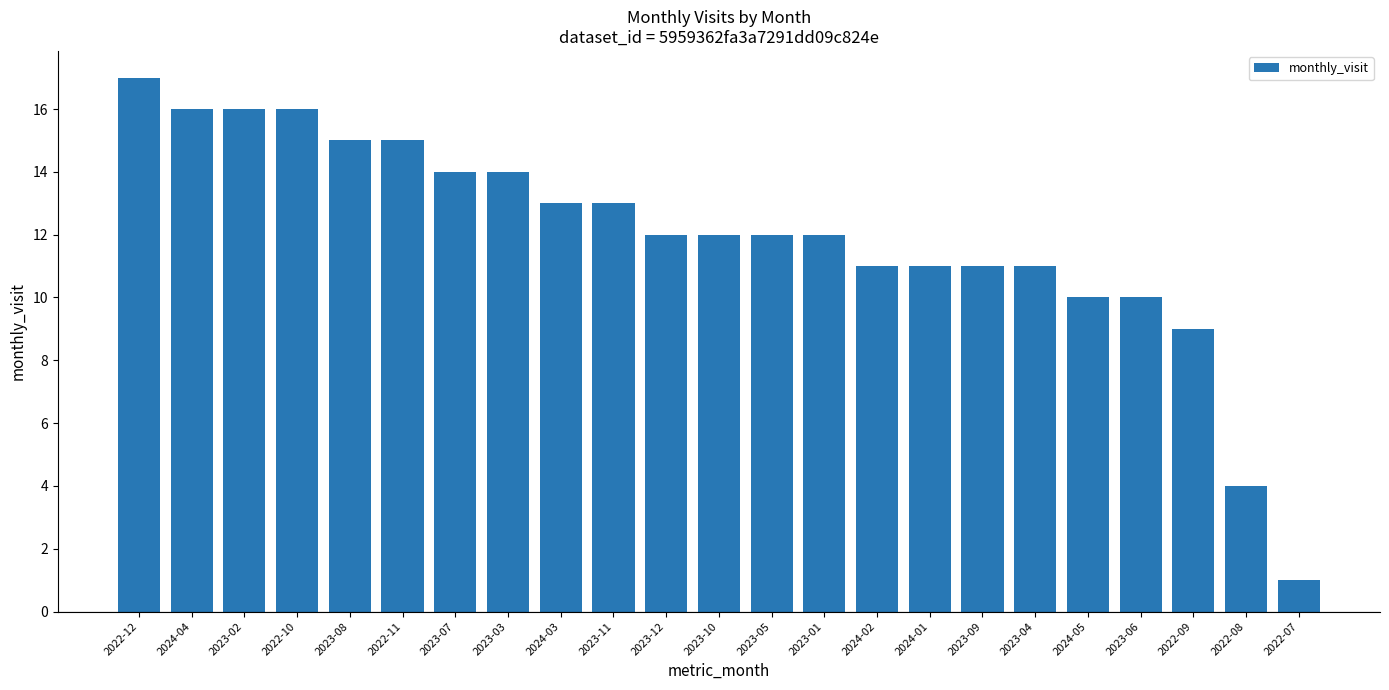

Are the bars horizontal?

No